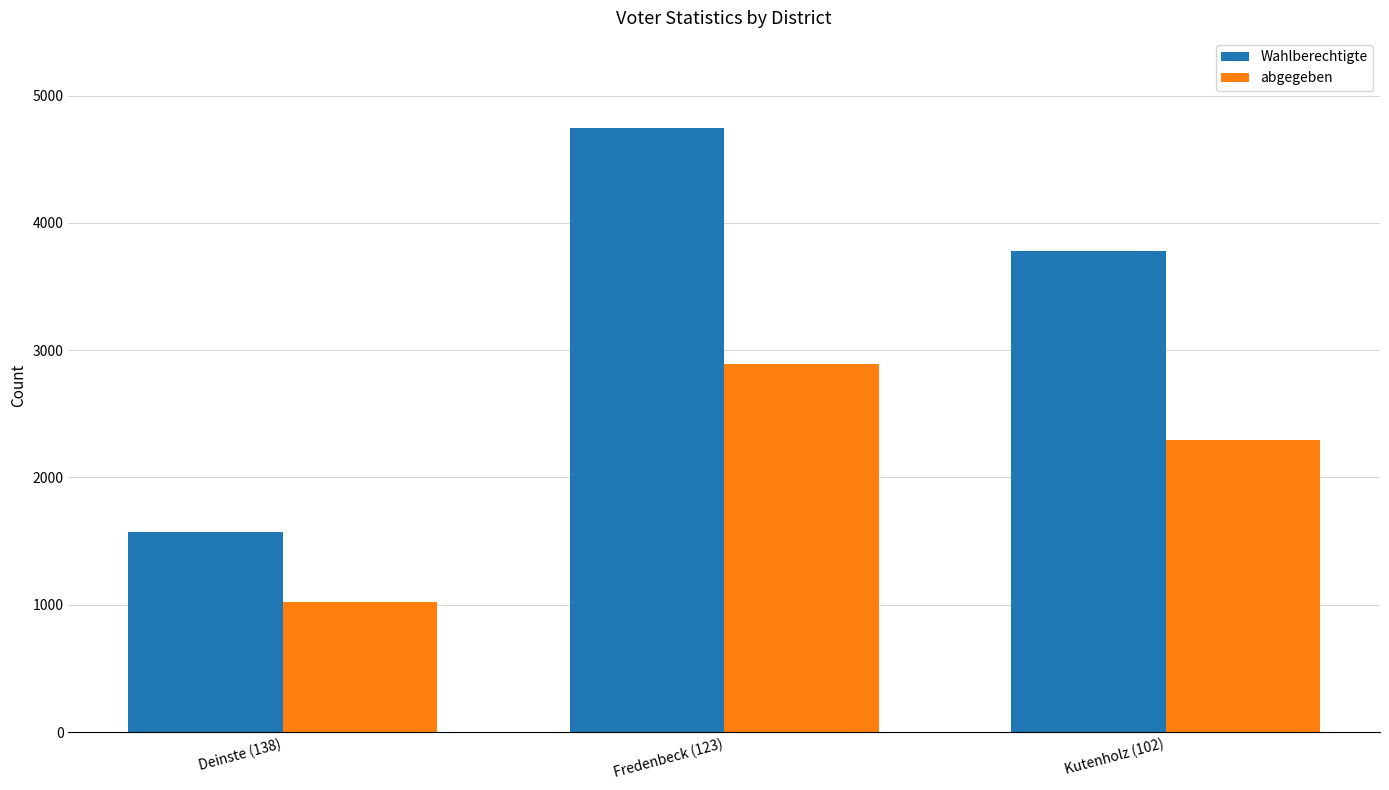

Are the bars grouped side by side (vs. stacked)?

Yes